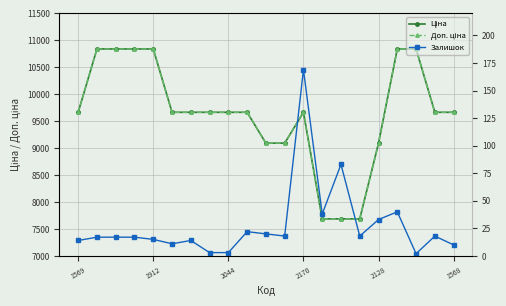

What is the label of the 1st point from the left?

1569